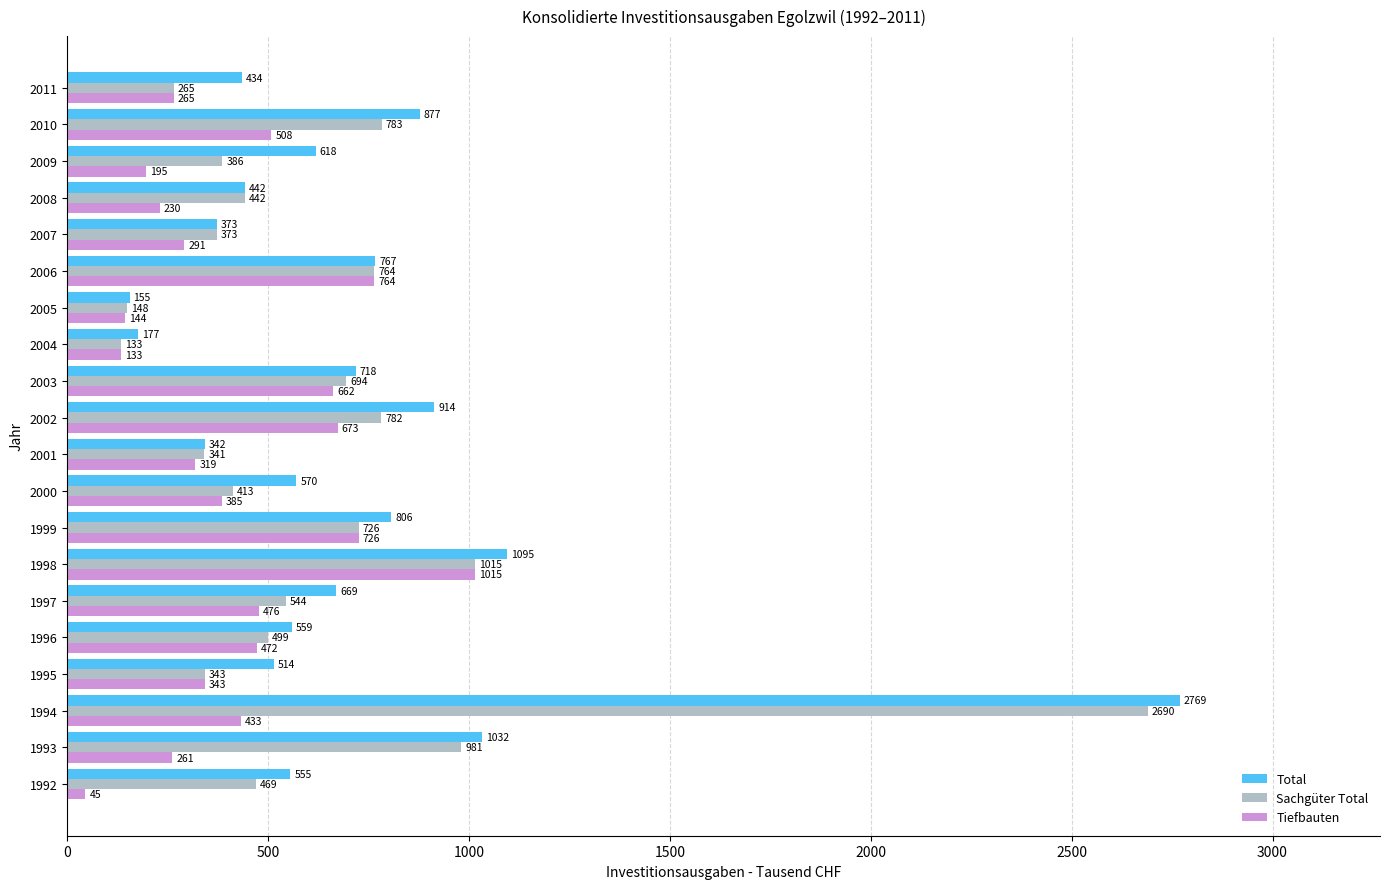

Rank the series by their maximum value, from lowest to highest.

Tiefbauten, Sachgüter Total, Total